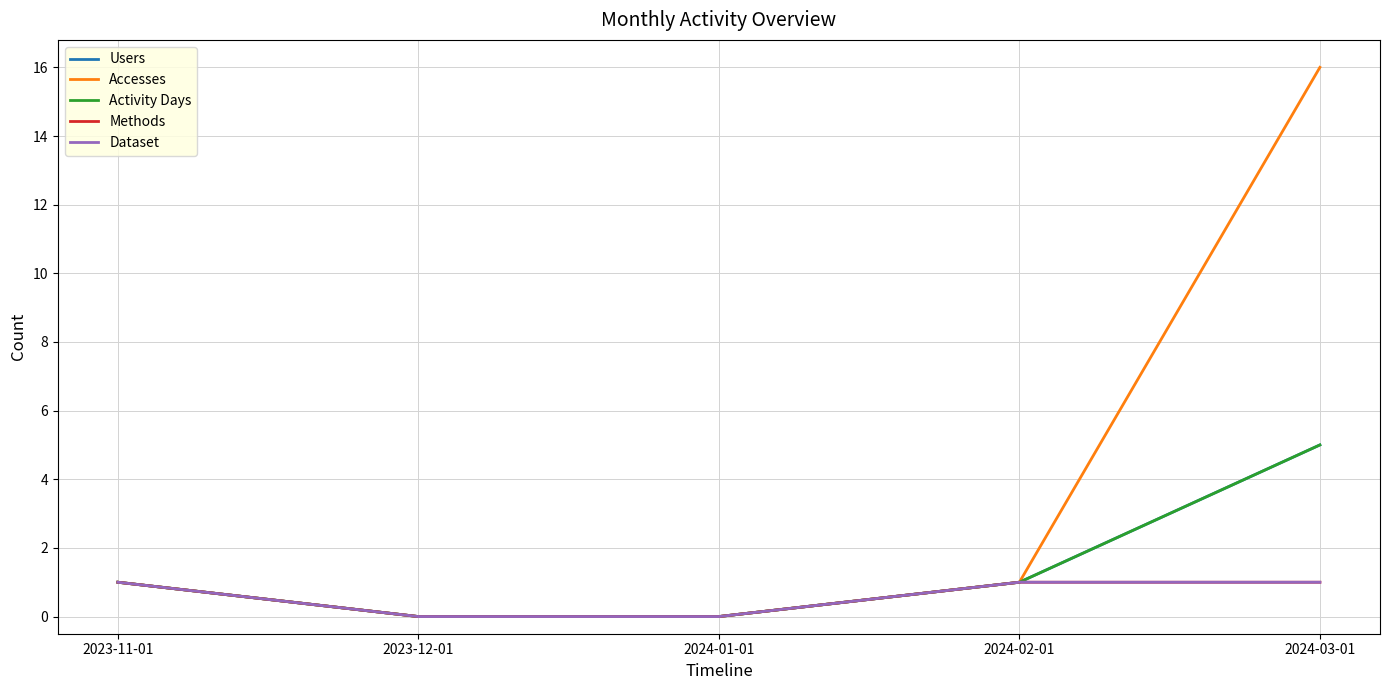

How many lines are shown in the chart?

5